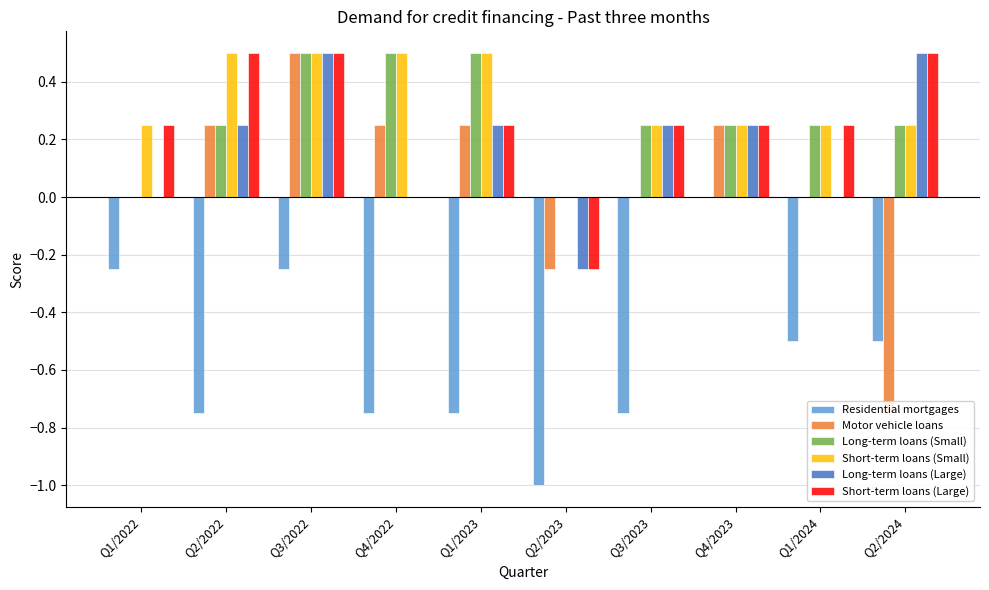

At which label is Short-term loans (Large) closest to 0?

Q4/2022